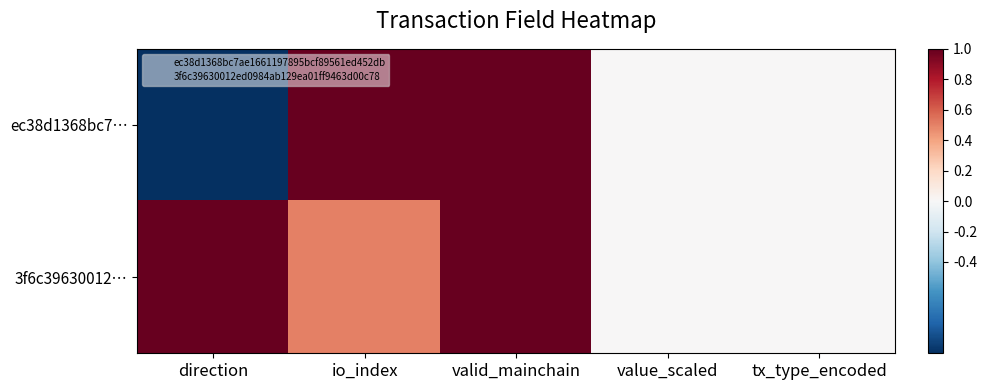

Which series changed the most between valid_mainchain and value_scaled?

ec38d1368bc7…